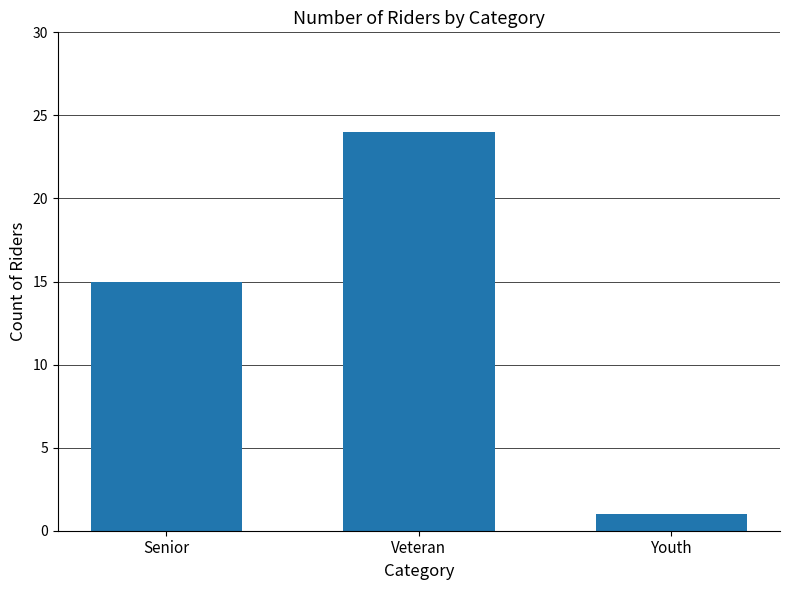

The value at Senior is 15. True or false?

True